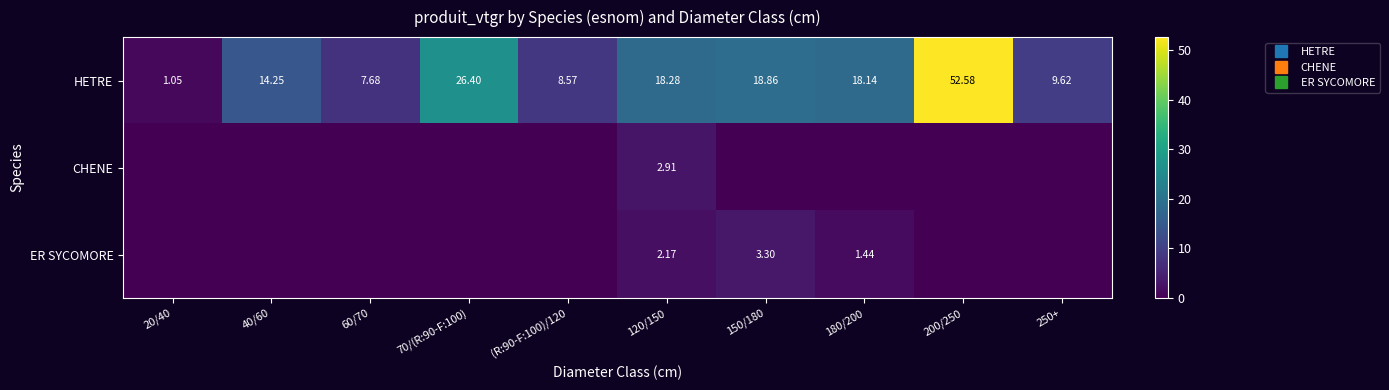

What is the spread (max minus min) of values at 60/70?

7.7